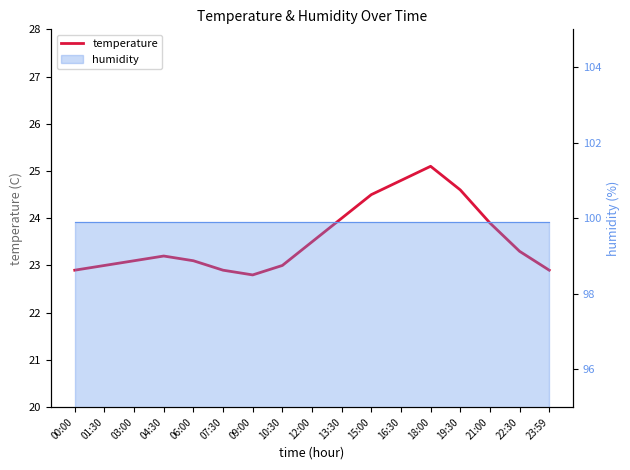

How many lines are shown in the chart?

1